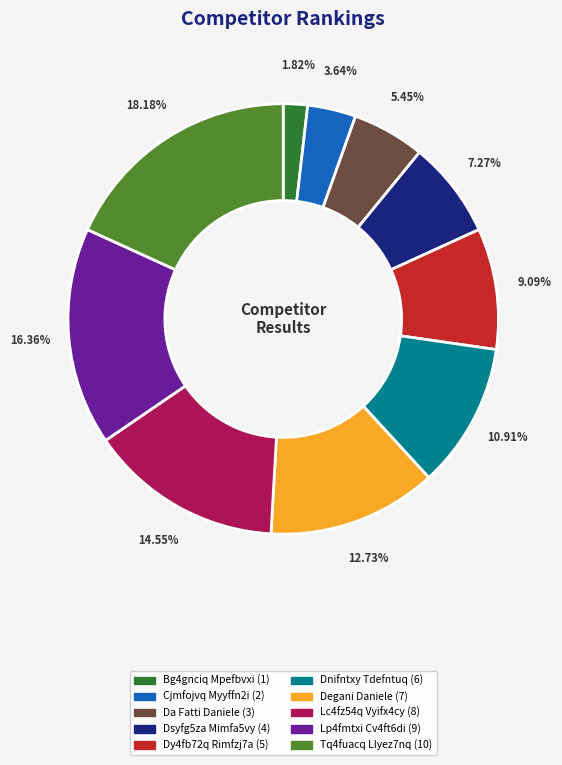

Between Cjmfojvq Myyffn2i and Dsyfg5za Mimfa5vy, which is larger?

Dsyfg5za Mimfa5vy